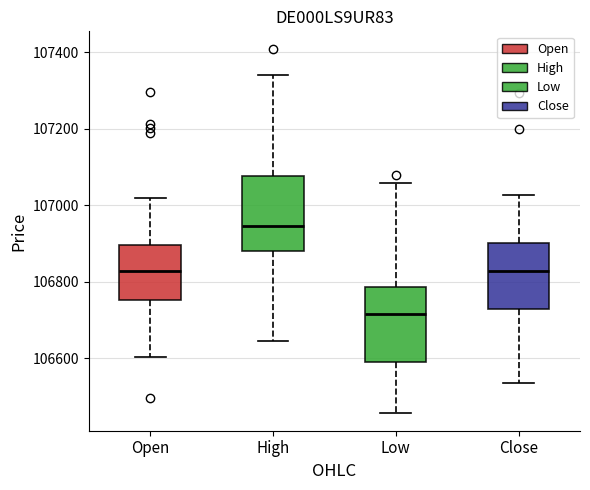

Which box has the highest median line?

High